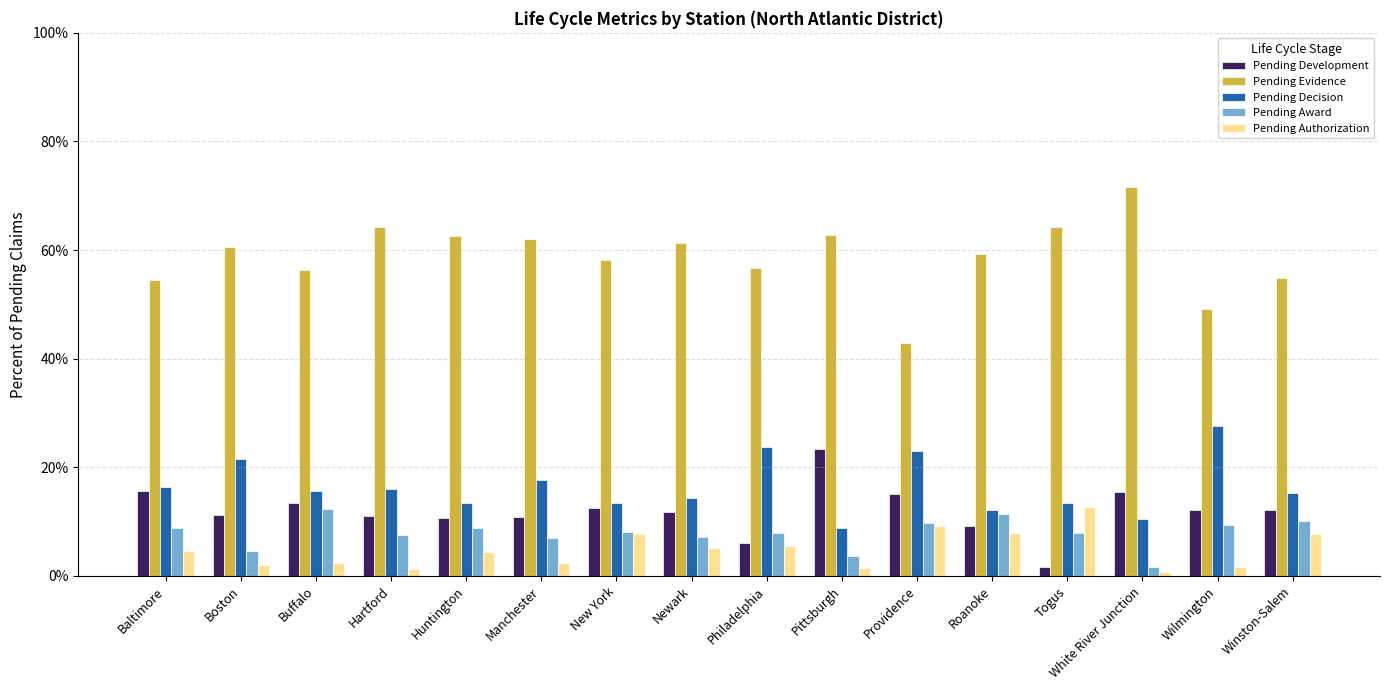

What is the sum of all Pending Authorization values?

0.8